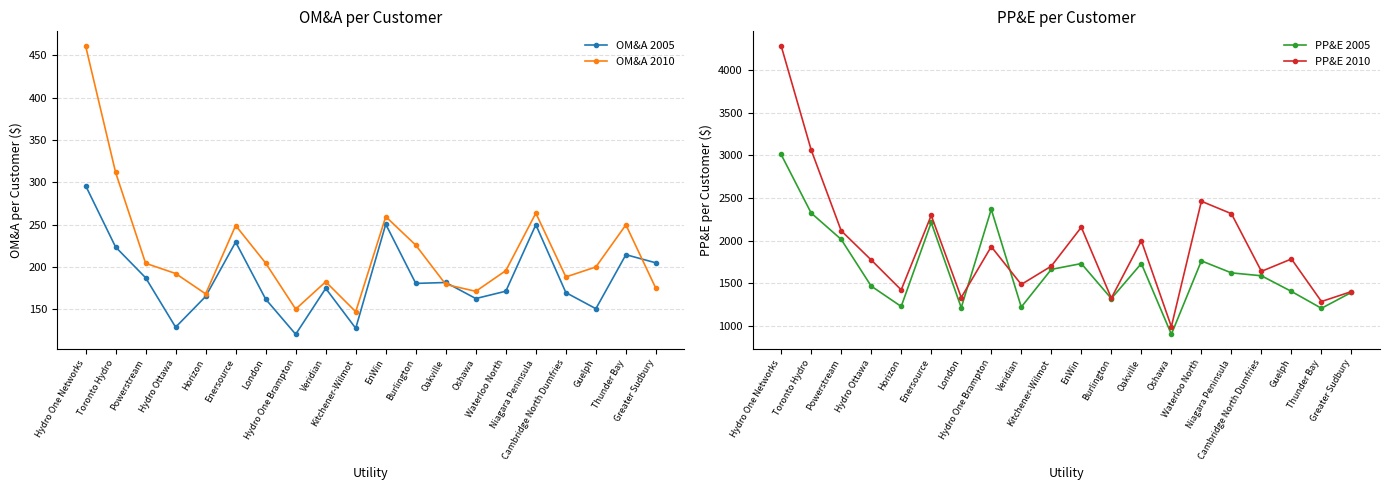

What is the highest value of the PP&E 2010 series?

4288.5